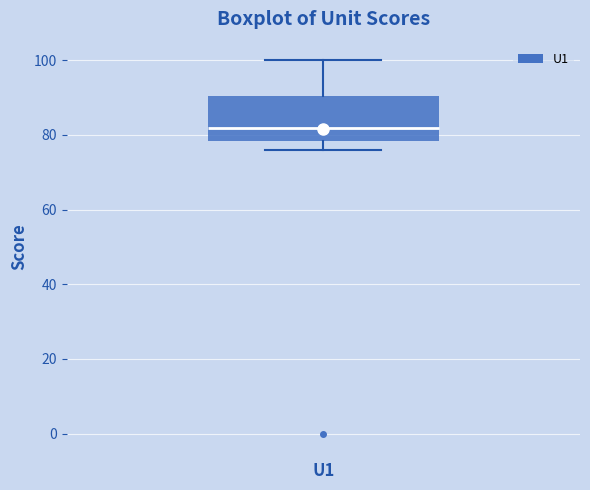

Transcribe this box plot: give where the median line is, the range the box spans, and where the two whiskers end, as read against the y-axis. The values are not printed on the chart, so give them approximately, as read against the axis.

median 82, box 78 to 90, whiskers 76 to 100